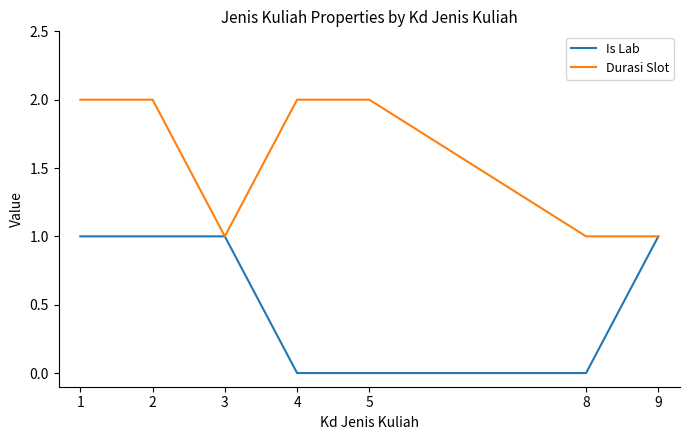

What is the difference between the highest and lowest values at 8?

1